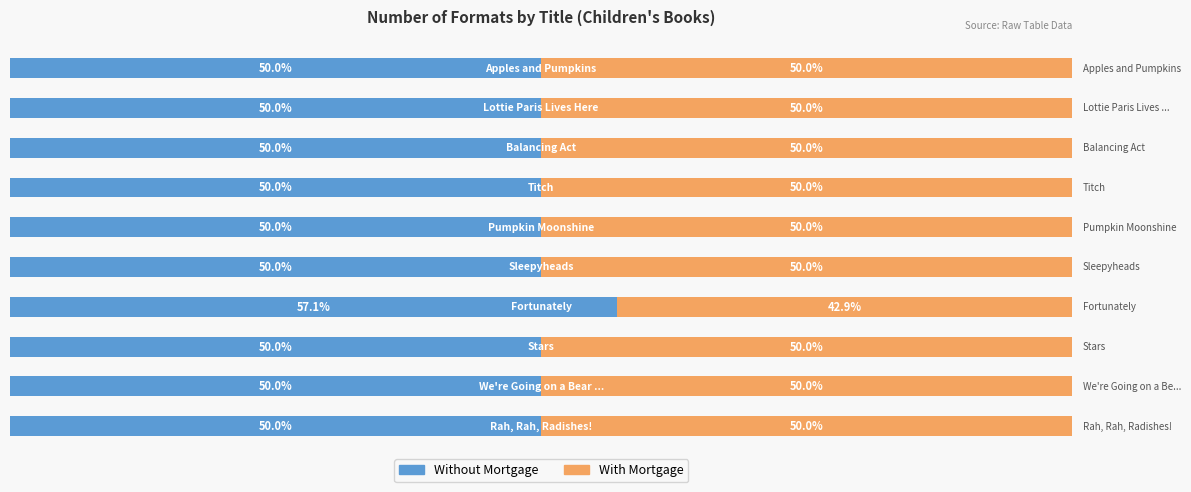

Does the chart contain any negative values?

No